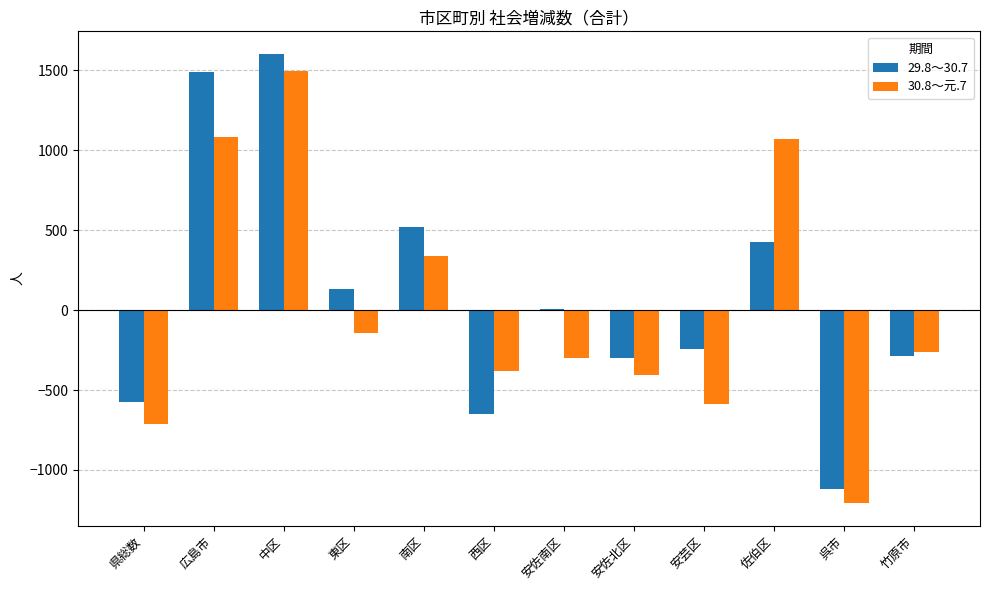

Which series changed the most between 広島市 and 佐伯区?

29.8～30.7